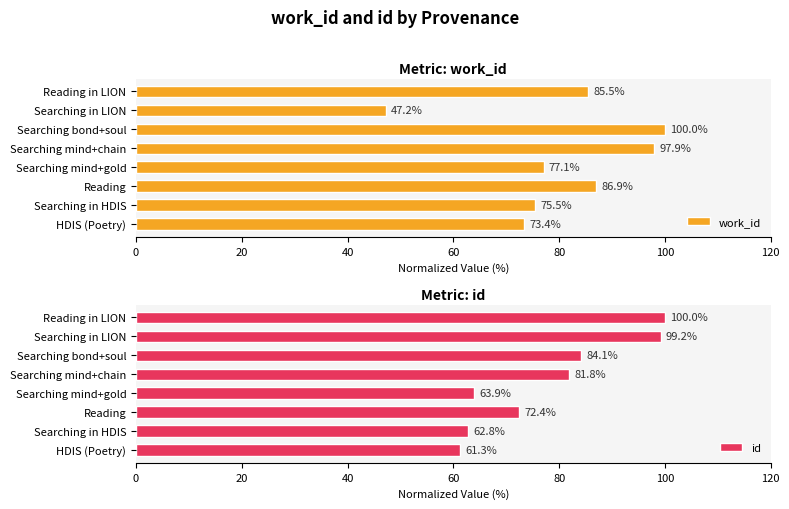

Is it true that work_id equals 125.3 at HDIS (Poetry)?

False